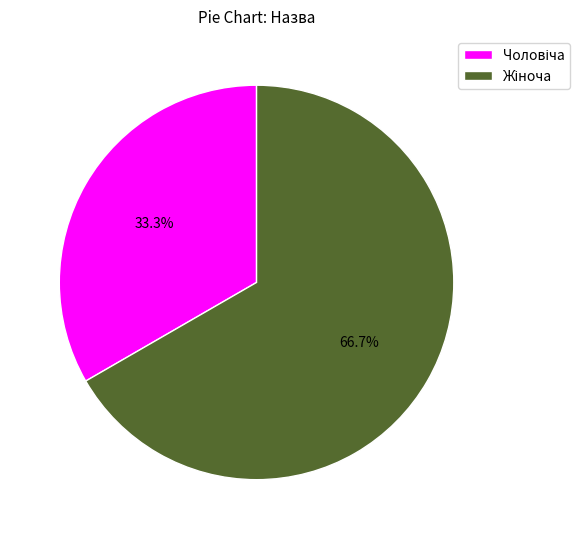

Is there any slice that represents more than half of the pie?

Yes